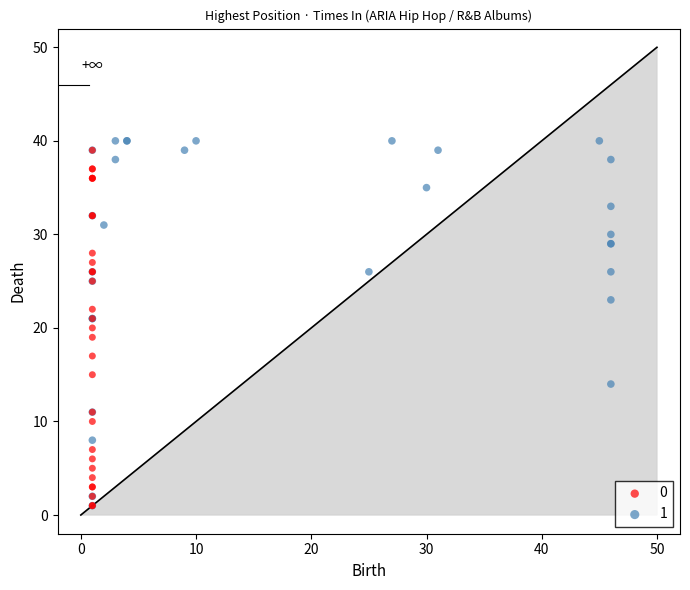

What are all the series names shown in the legend?

0, 1